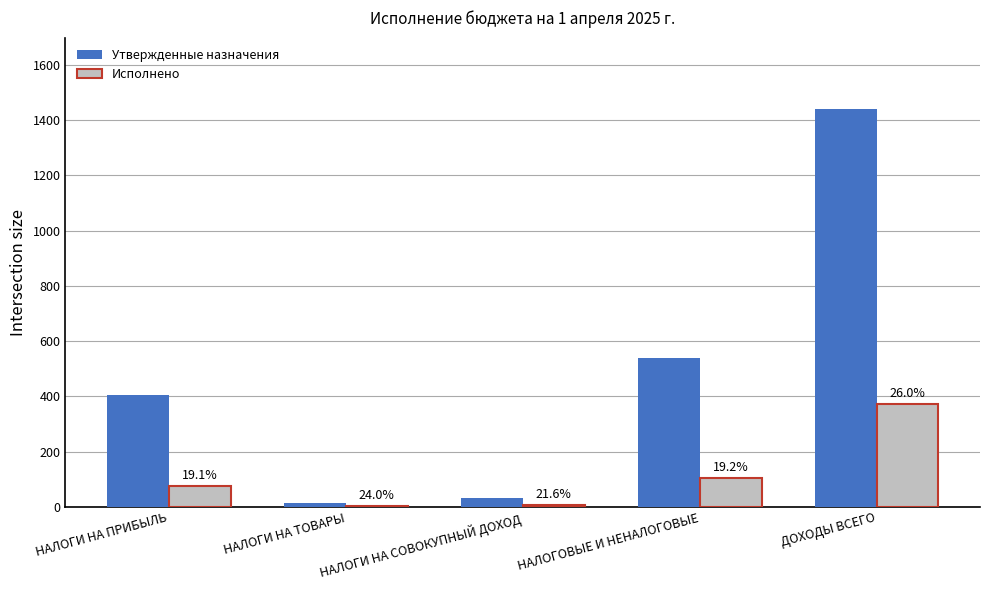

What is the difference between the maximum and minimum values in the Утвержденные назначения series?

1424.3